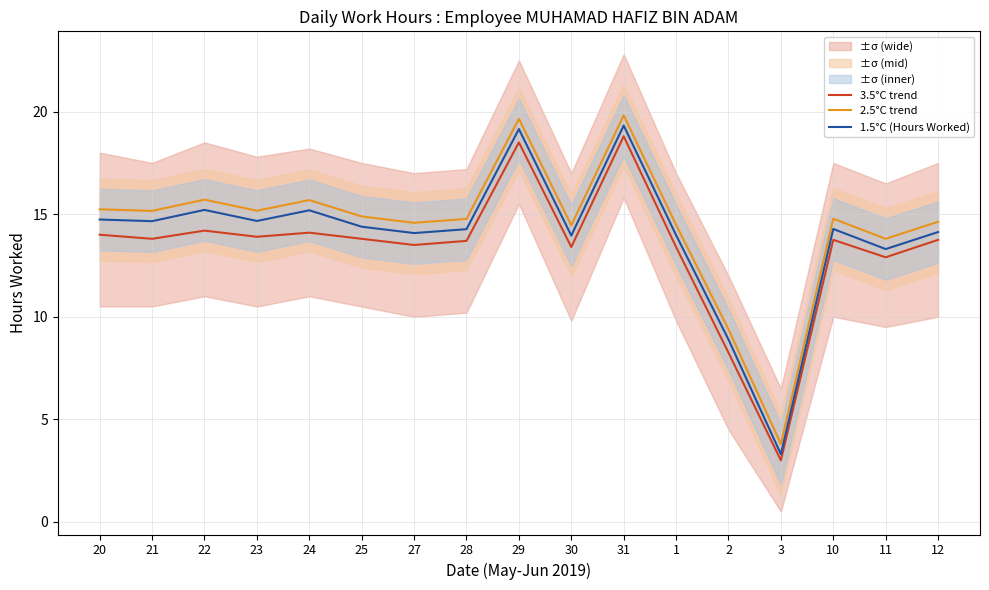

The value of 1.5°C (Hours Worked) at 24 is 21.9. True or false?

False